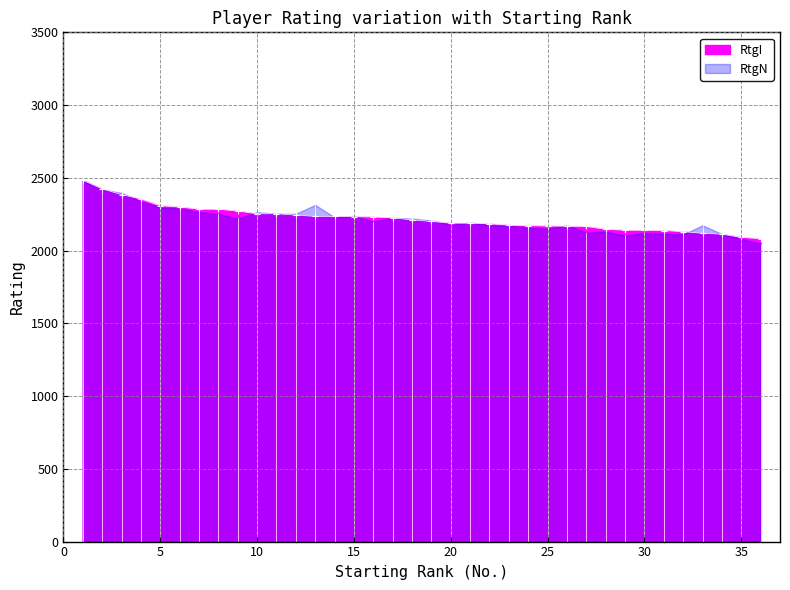

At which category does the chart reach its minimum across all series?

36